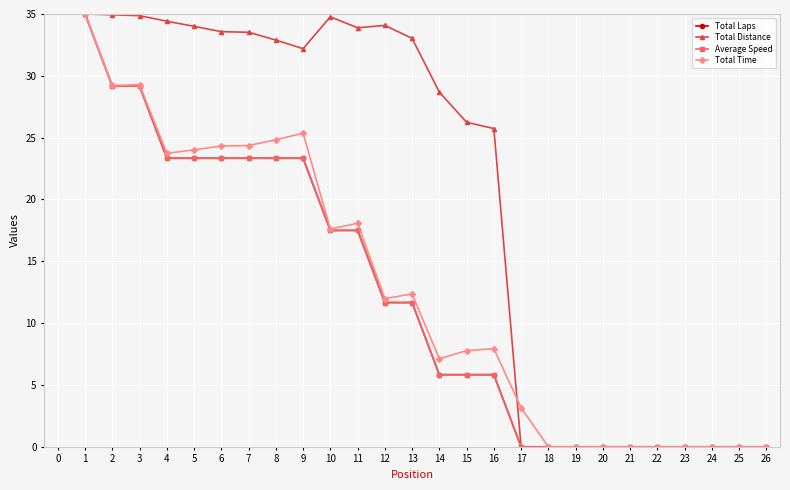

Is this an area chart (filled region under the line)?

No